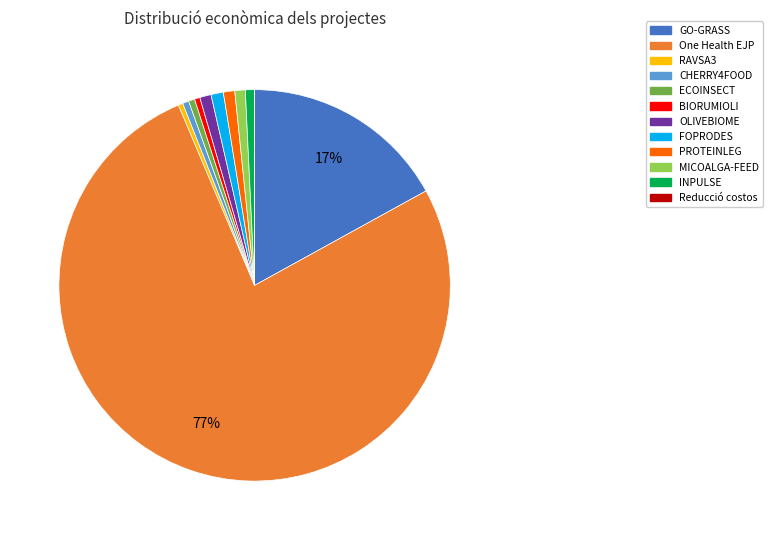

What is the largest slice in the pie chart?

One Health EJP